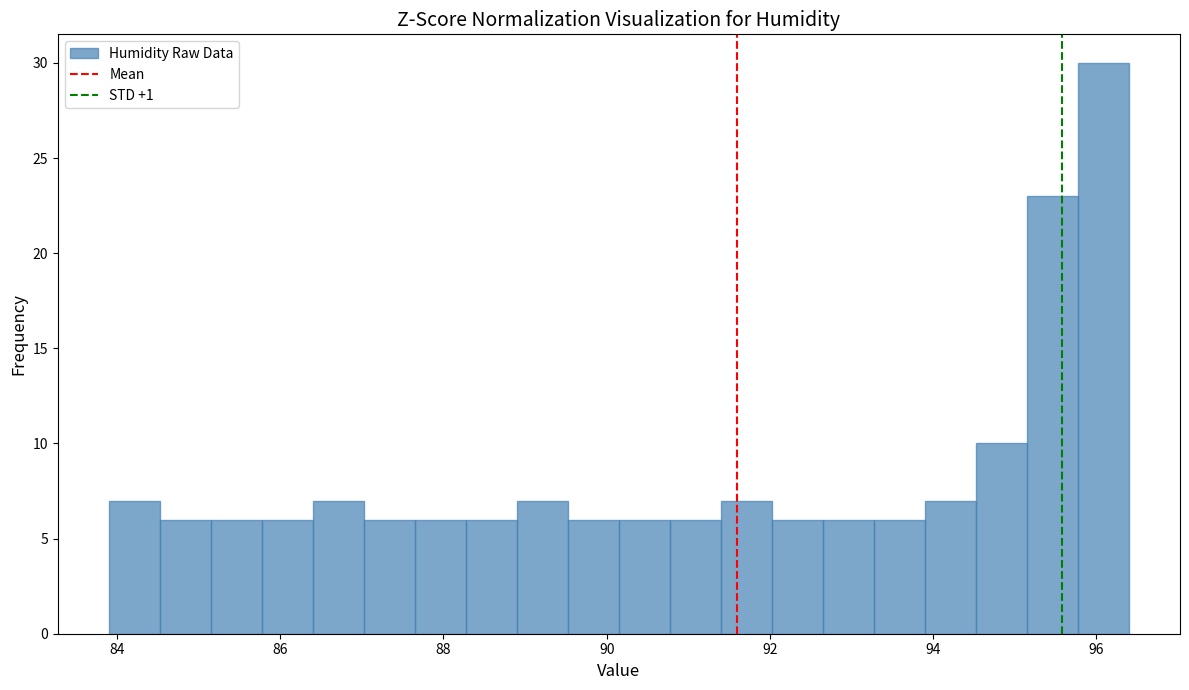

Around what value on the x-axis is the tallest bar? Give the approximate position of its centre, as read against the axis.

96.0